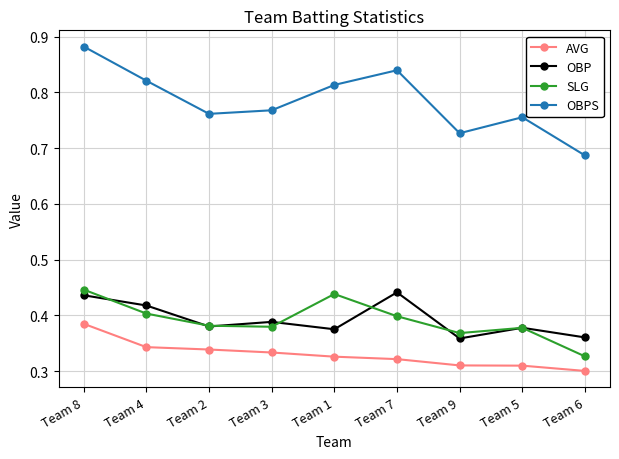

In OBPS, how many points are lower than both neighbors (excluding endpoints)?

2